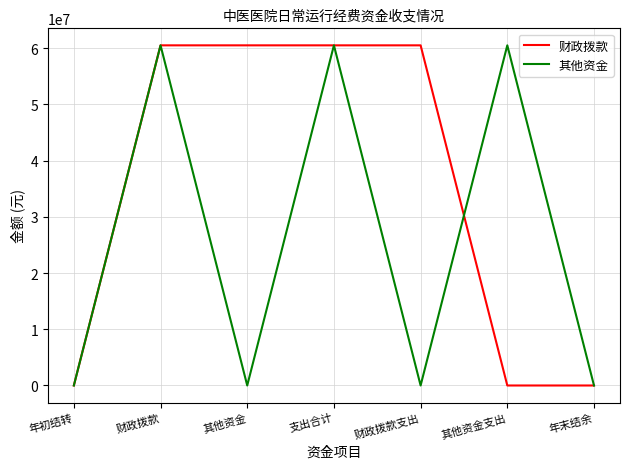

The value of 其他资金 at 支出合计 is 60490658.3. True or false?

True